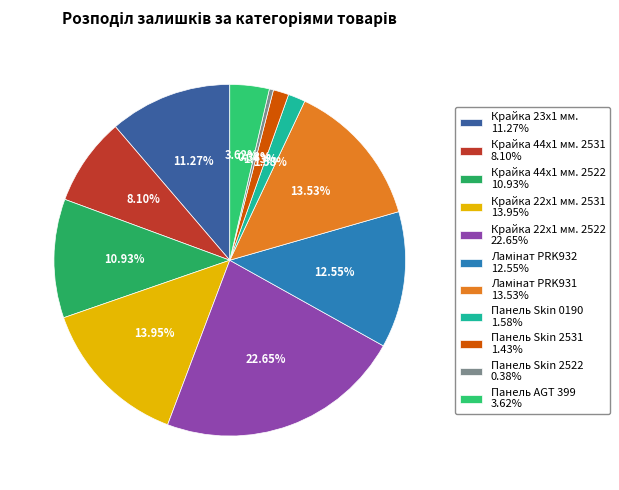

Is there a majority slice in this chart?

No